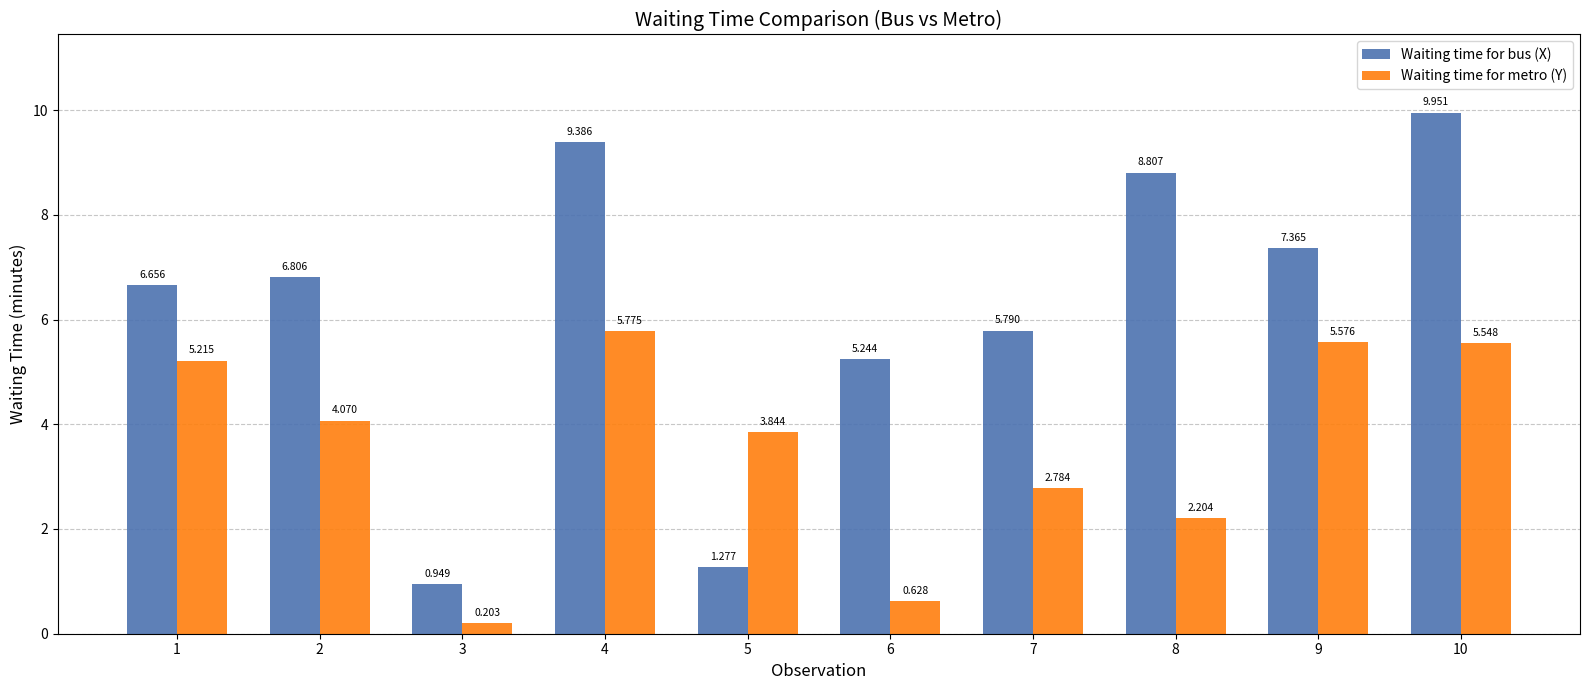

What is the value of the Waiting time for metro (Y) bar at the 9th from the left?

5.6